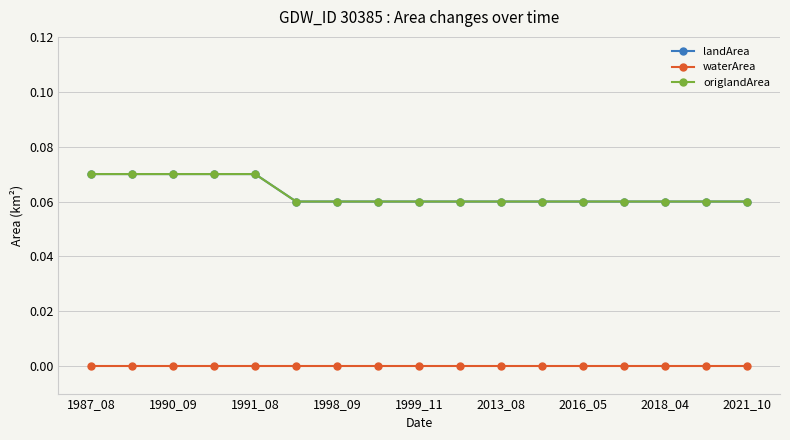

What are all the series names shown in the legend?

landArea, waterArea, origlandArea